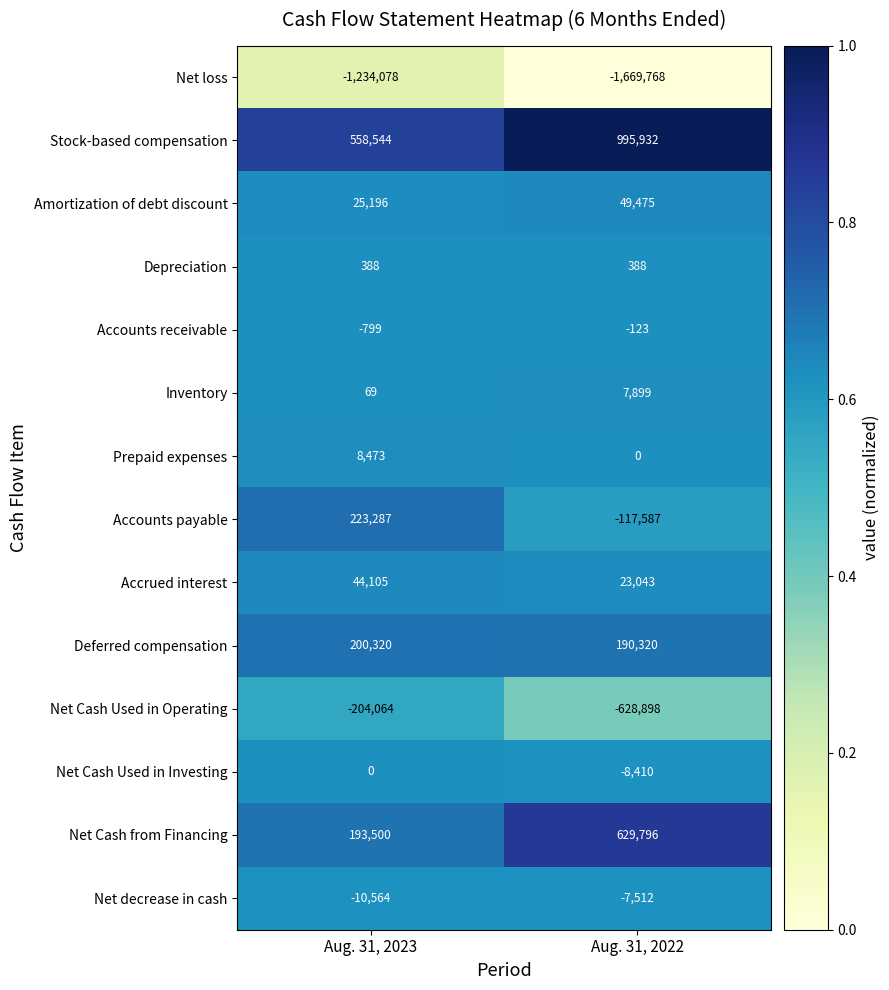

What is the sum of all Net Cash from Financing values?

823296